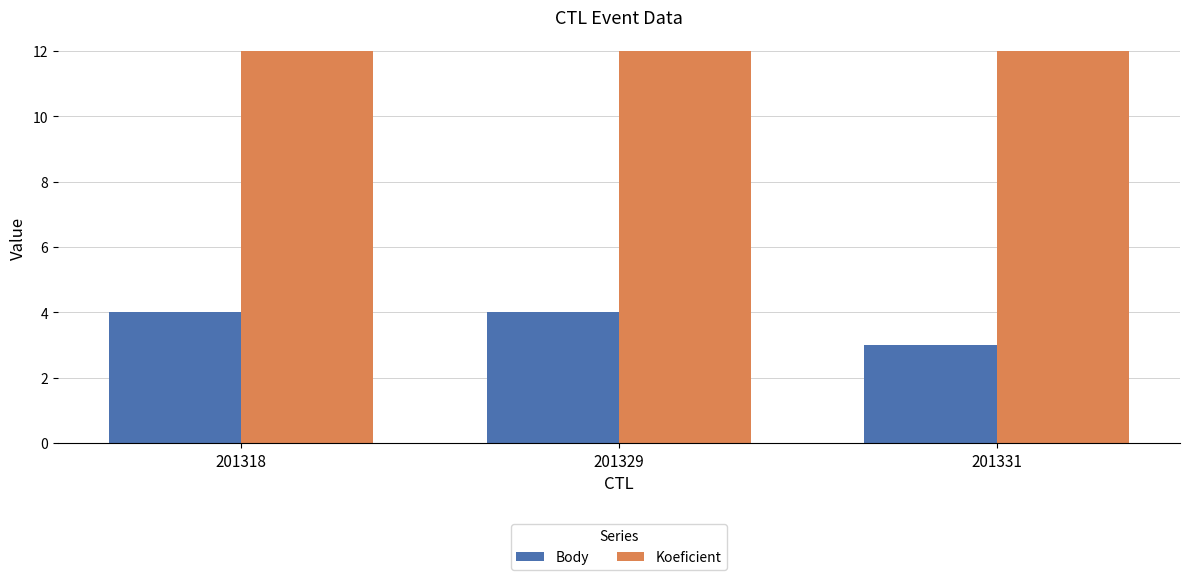

What is the difference between the highest and lowest values at 201331?

9